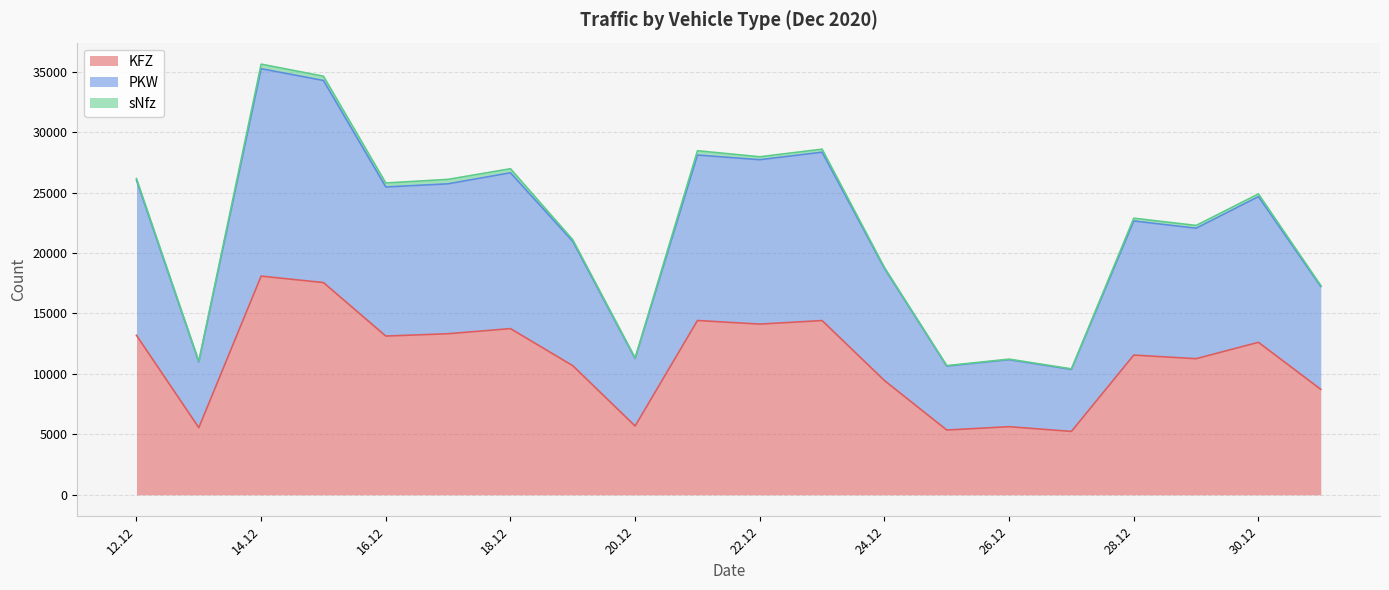

The value of KFZ at 26.12 is 5634. True or false?

True